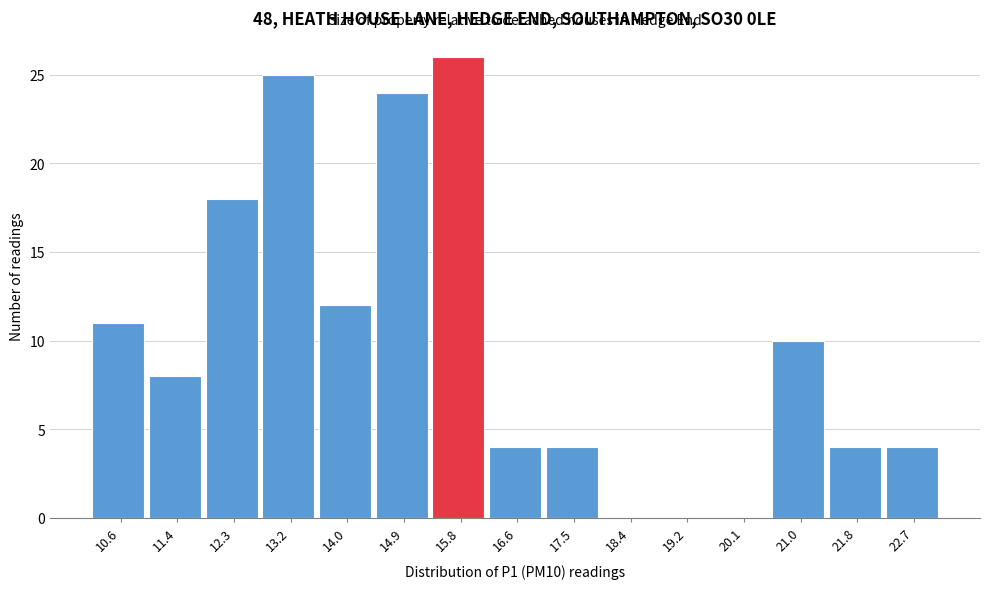

Reading left to right, what are all the values shown in this chart?

10.6=11	11.4=8	12.3=18	13.2=25	14.0=12	14.9=24	15.8=26	16.6=4	17.5=4	18.4=0	19.2=0	20.1=0	21.0=10	21.8=4	22.7=4